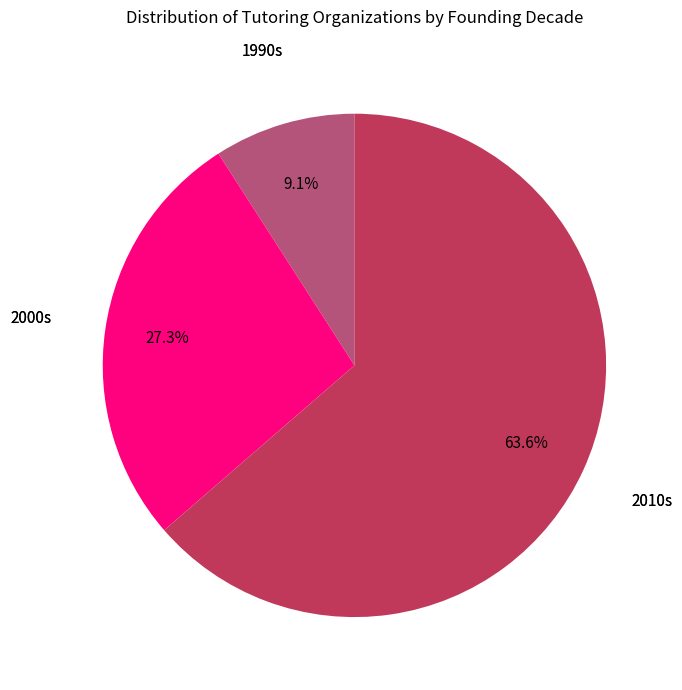

Is there a majority slice in this chart?

Yes